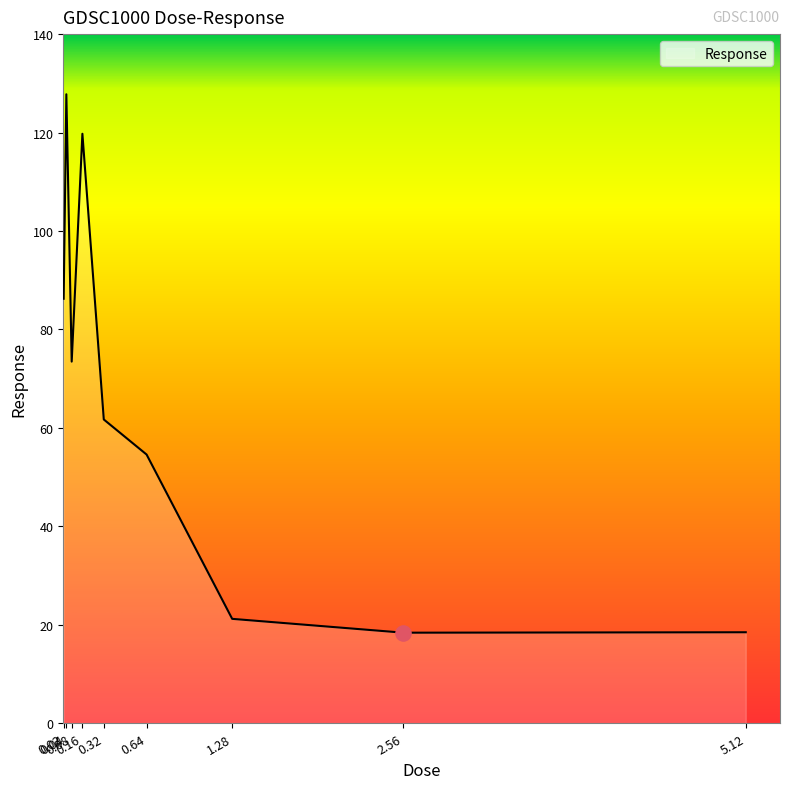

What is the change in value from 0.16 to 5.12?

-101.3